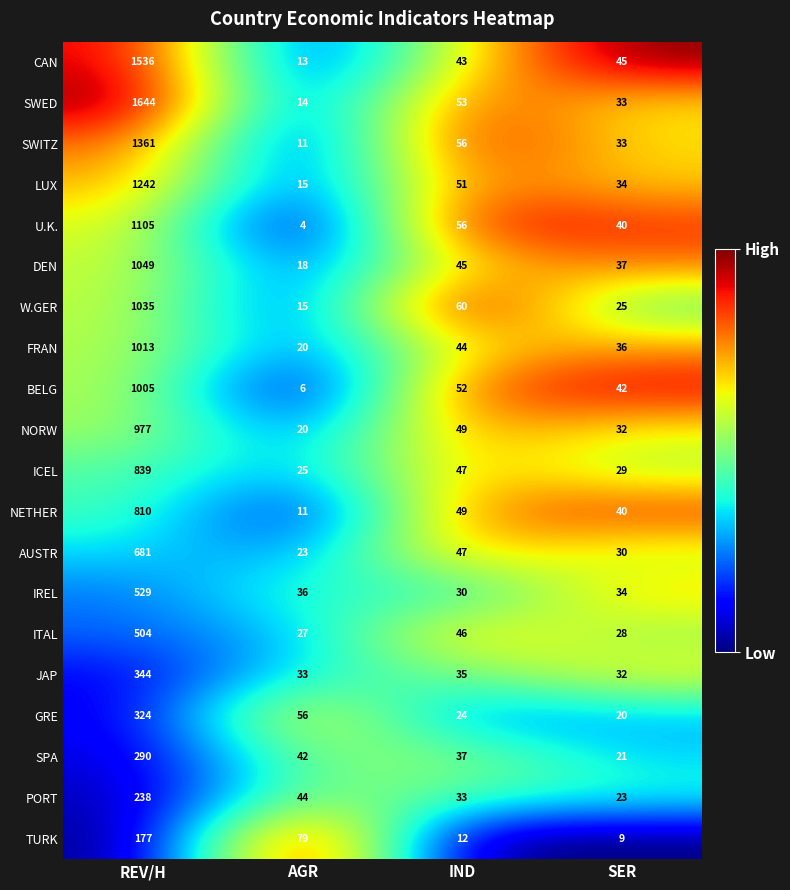

Which series has the largest total across all categories?

SWED